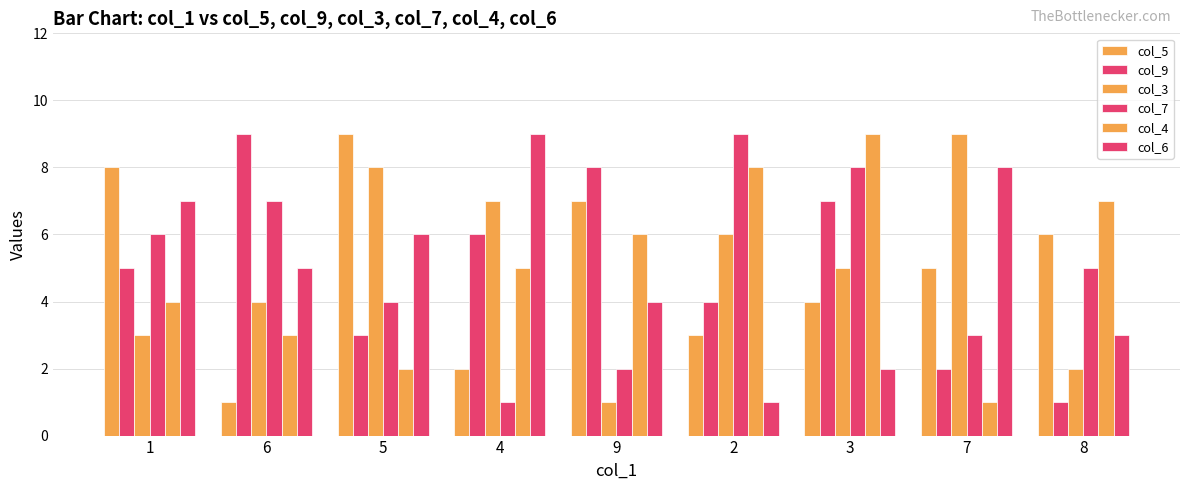

True or false: col_3 has a value of 6 at 2.

True